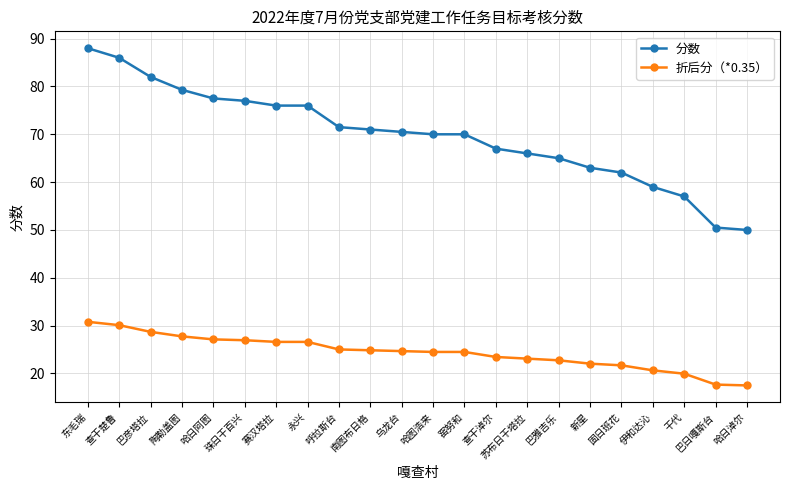

What is the label of the 6th point from the right?

新星